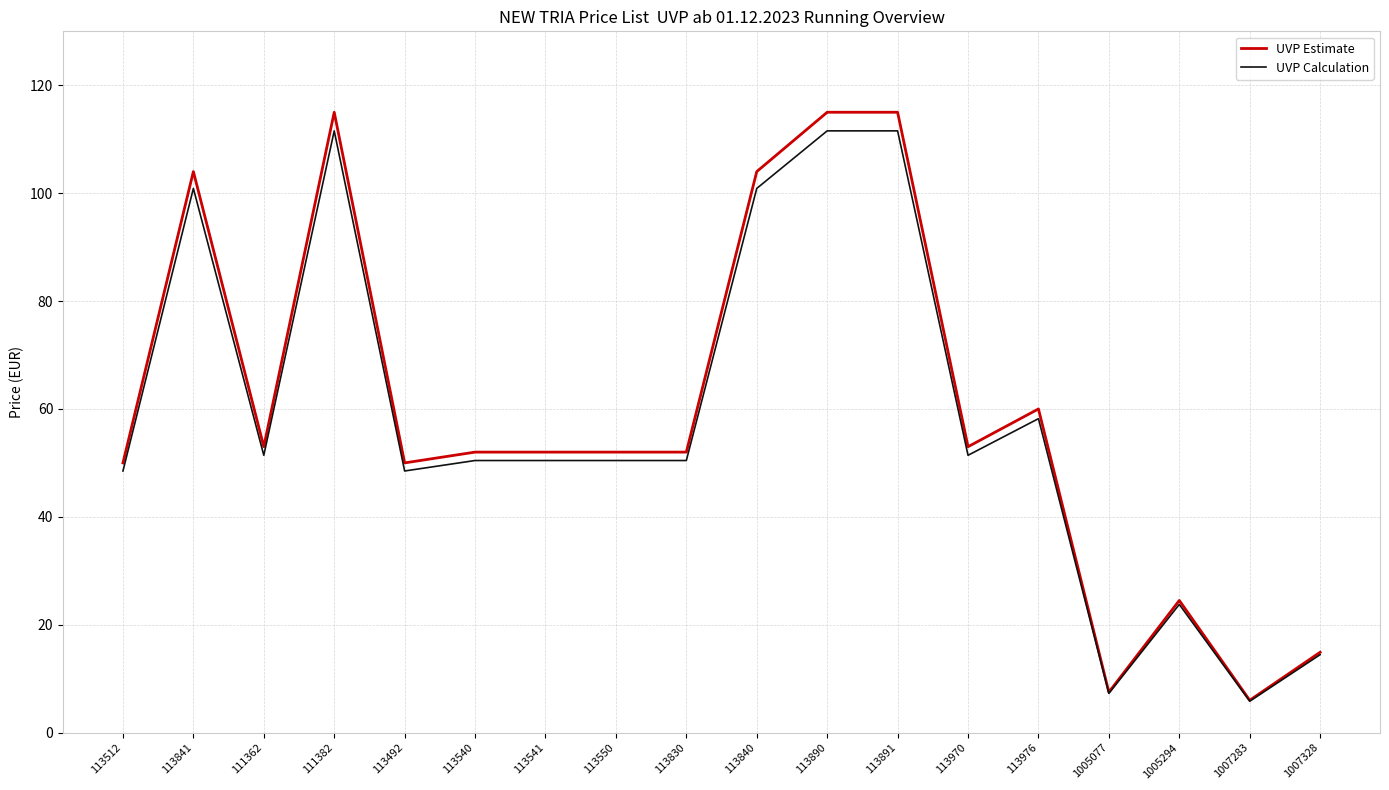

List the series in order of their overall mean, lowest first.

UVP Calculation, UVP Estimate